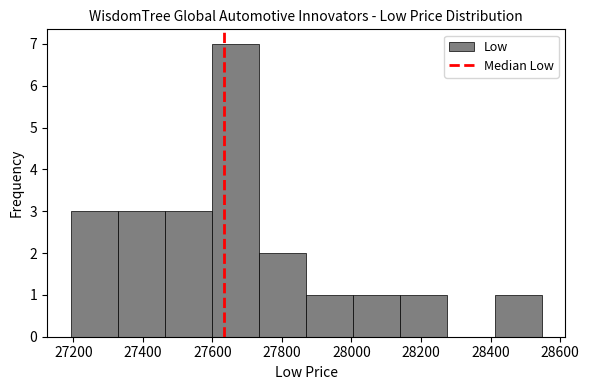

Reading left to right, list every bar in this chart as the range it spans on the x-axis followed by its height. Neither the bar edges nor the heights are printed on the chart, so give them approximately, as read against the axes.

27200 to 27320: 3
27320 to 27460: 3
27460 to 27600: 3
27600 to 27740: 7
27740 to 27860: 2
27860 to 28000: 1
28000 to 28140: 1
28140 to 28280: 1
28280 to 28420: 0
28420 to 28540: 1